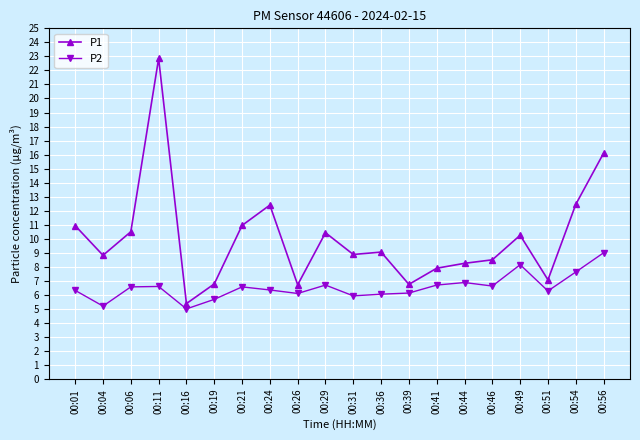

Which label corresponds to the smallest value in the chart?

00:16